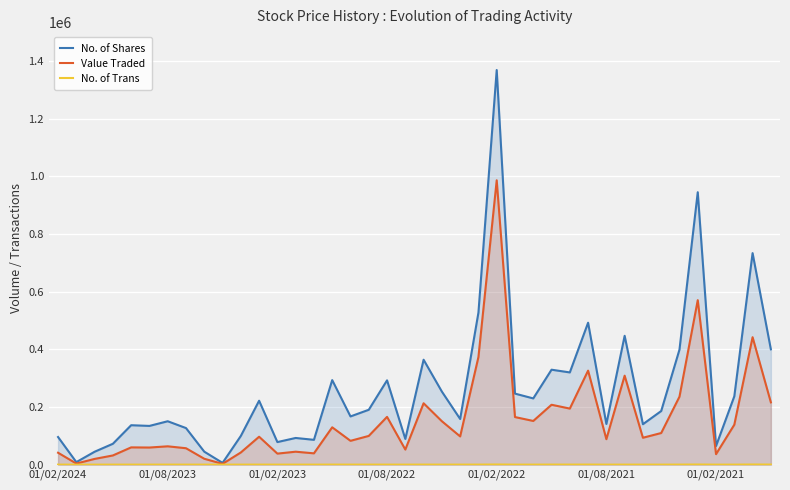

Which series has the largest total across all categories?

No. of Shares